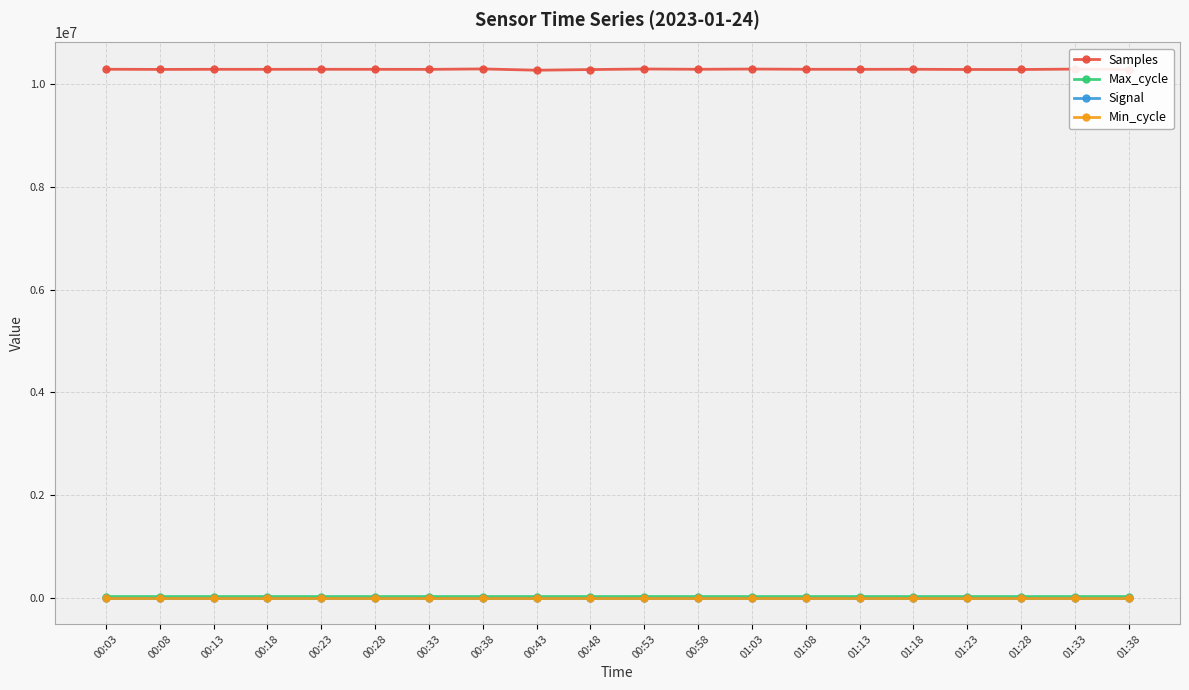

The value of Samples at 00:58 is 15671590. True or false?

False